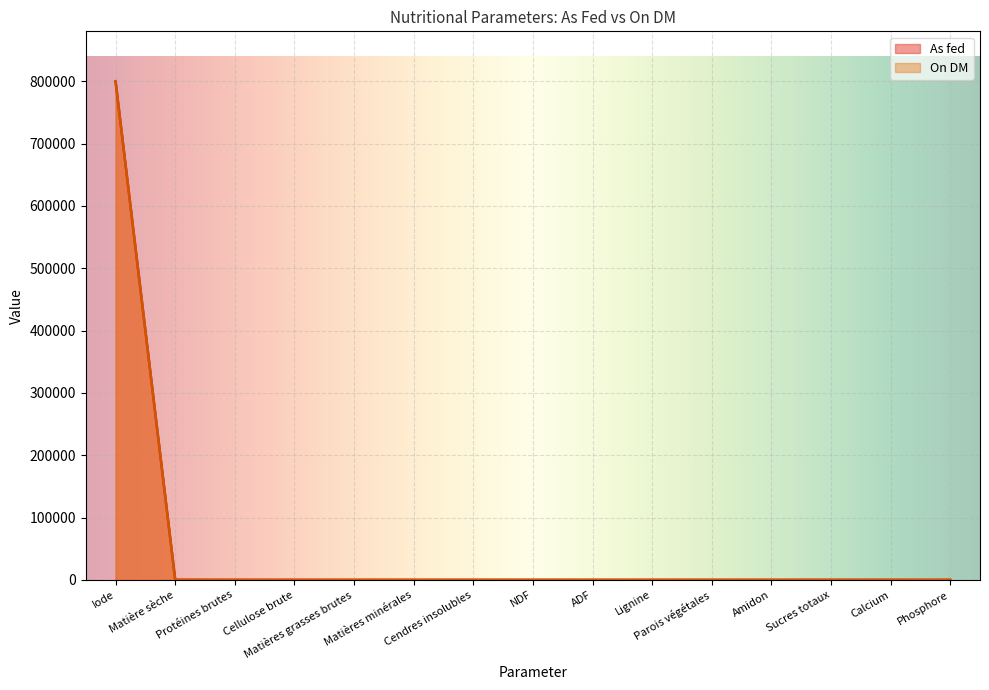

How many interior local peaks does the On DM series have?

1